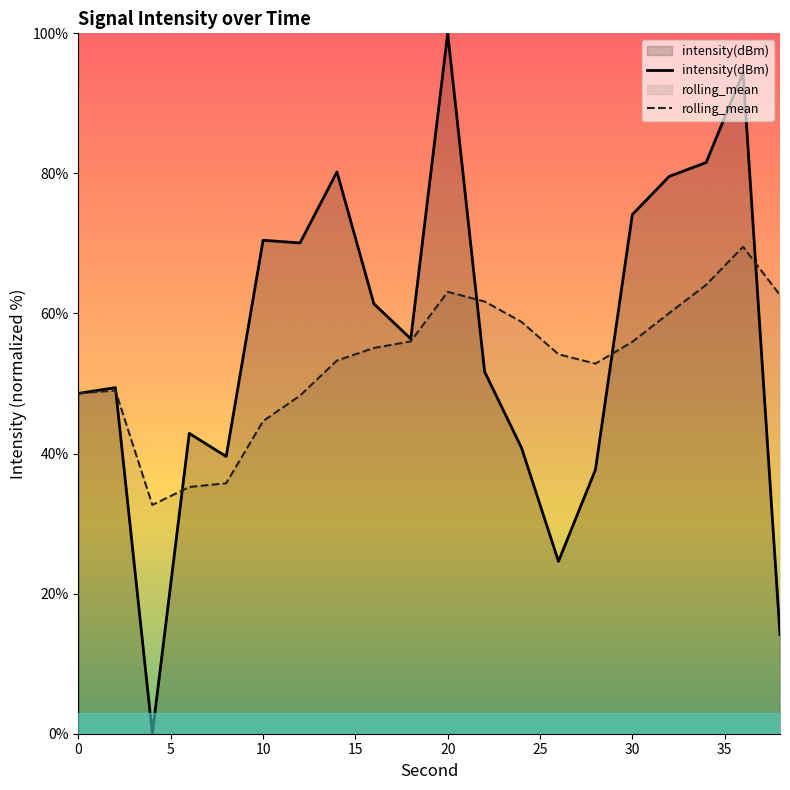

What is the value of the rolling_mean point at the 5th from the left?

35.8